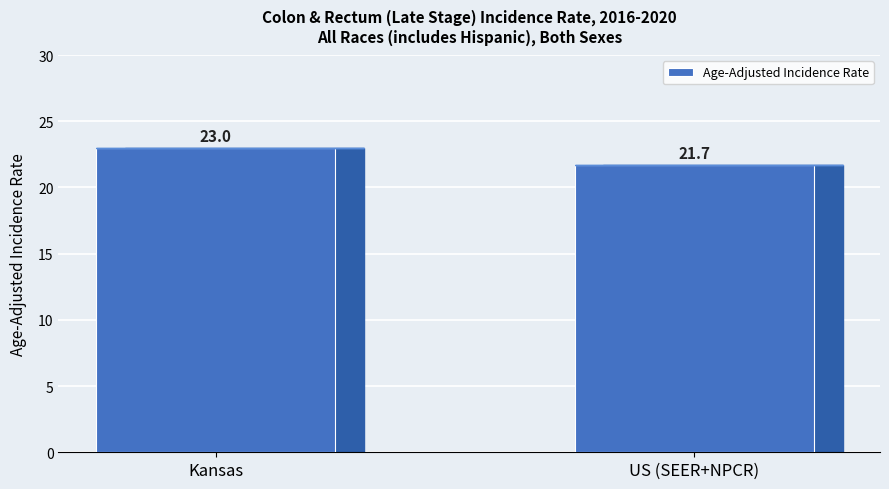

What is the sum of the values at Kansas and US (SEER+NPCR)?

44.7